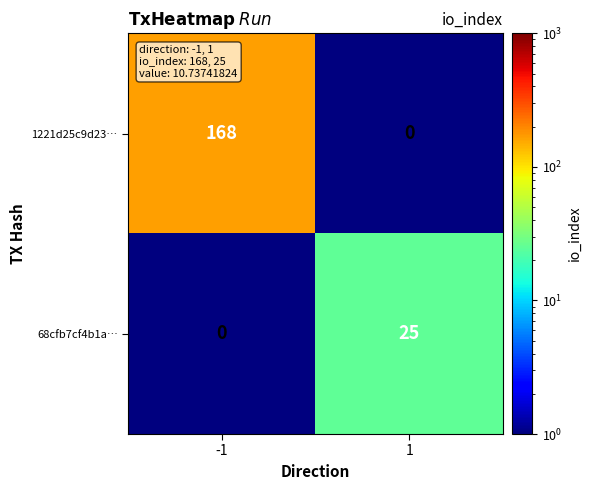

True or false: 68cfb7cf4b1a… has a value of 0 at -1.

True